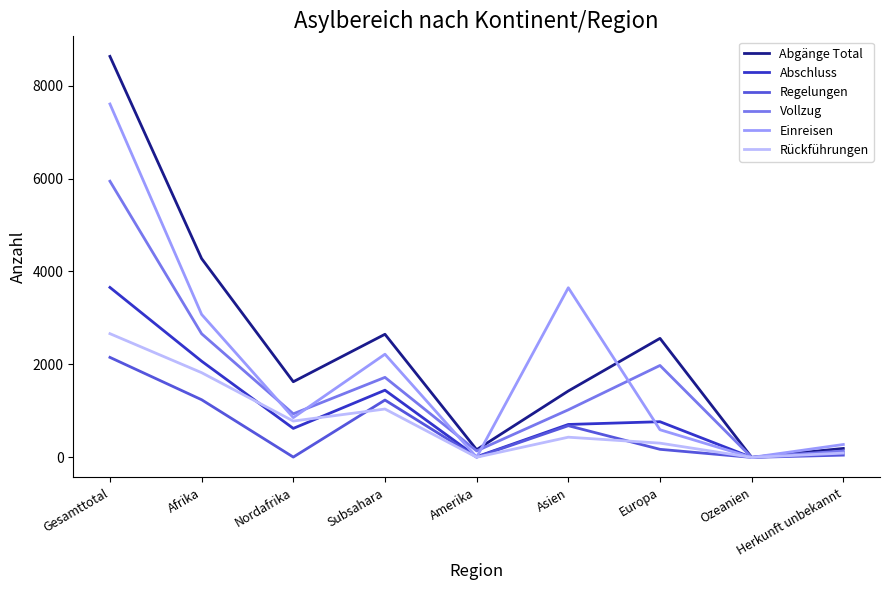

Where does the Abgänge Total series first go above 1628?

Gesamttotal